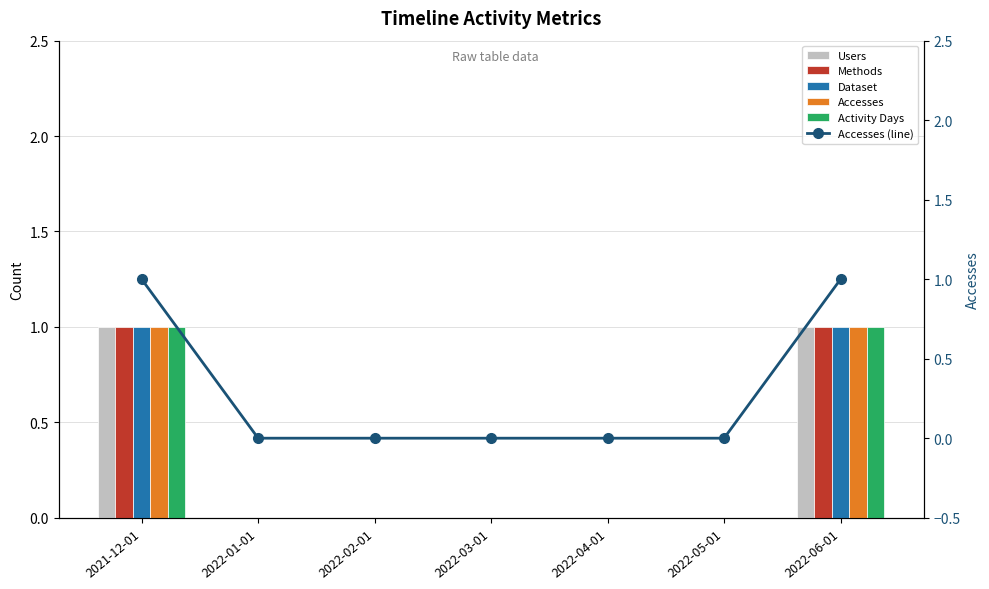

What position from the left is 2022-04-01?

5